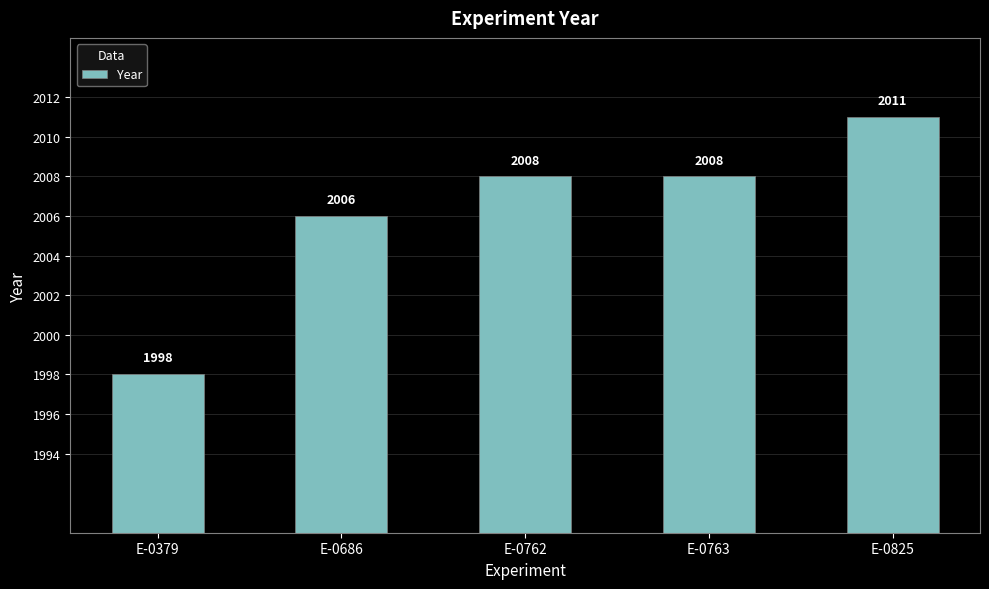

What is the greatest value displayed?

2011